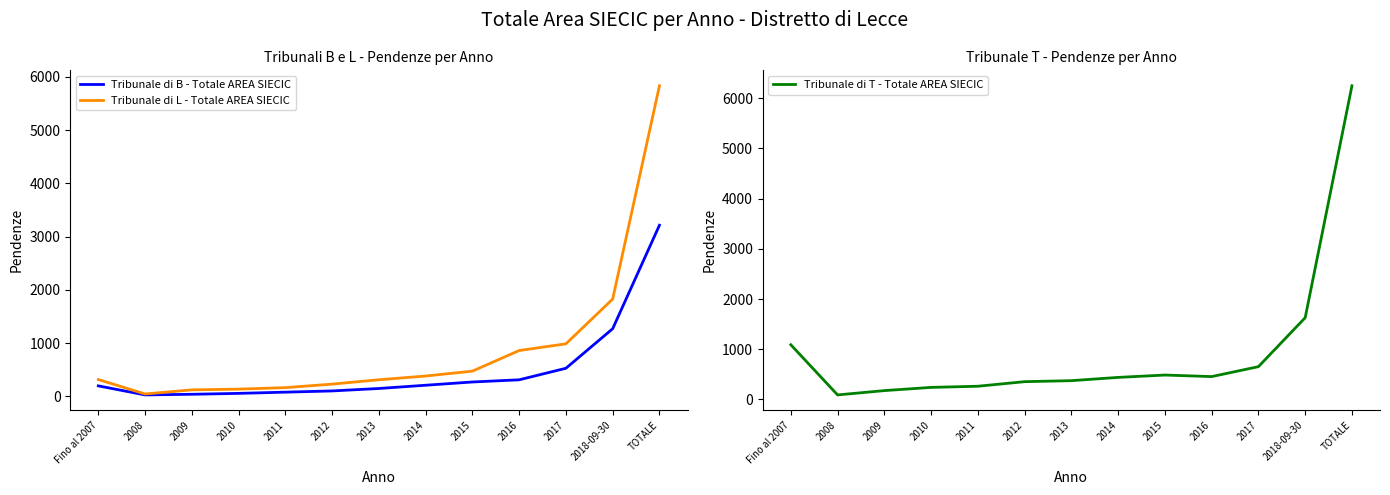

Which has a higher value, 2012 or 2017?

2017